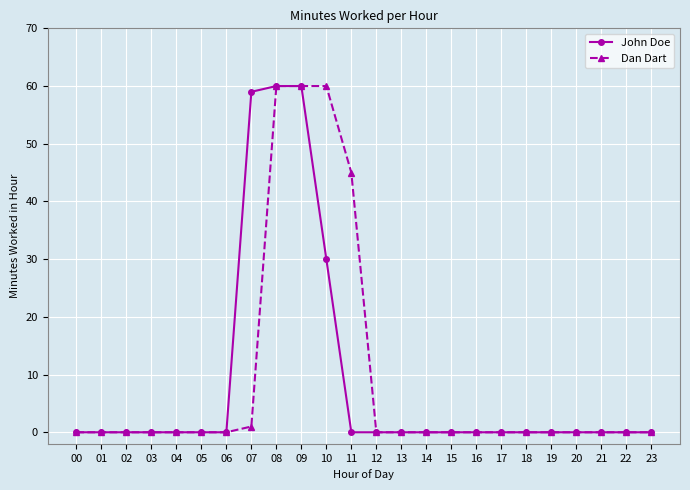

Rank the series by their average value, from lowest to highest.

John Doe, Dan Dart